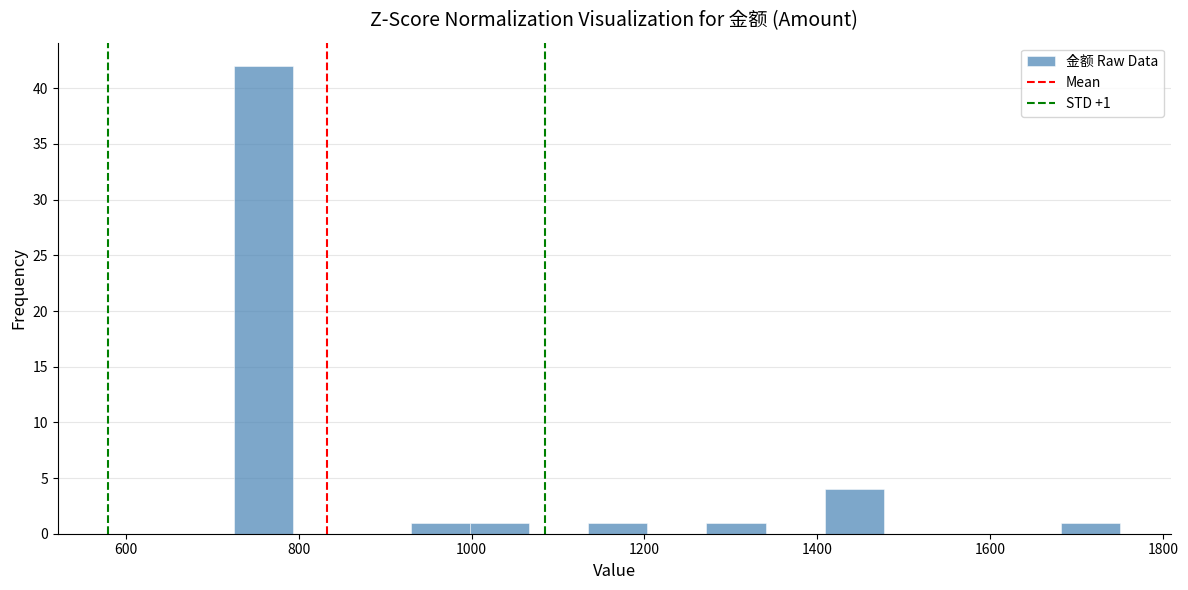

Around what value on the x-axis is the tallest bar? Give the approximate position of its centre, as read against the axis.

760